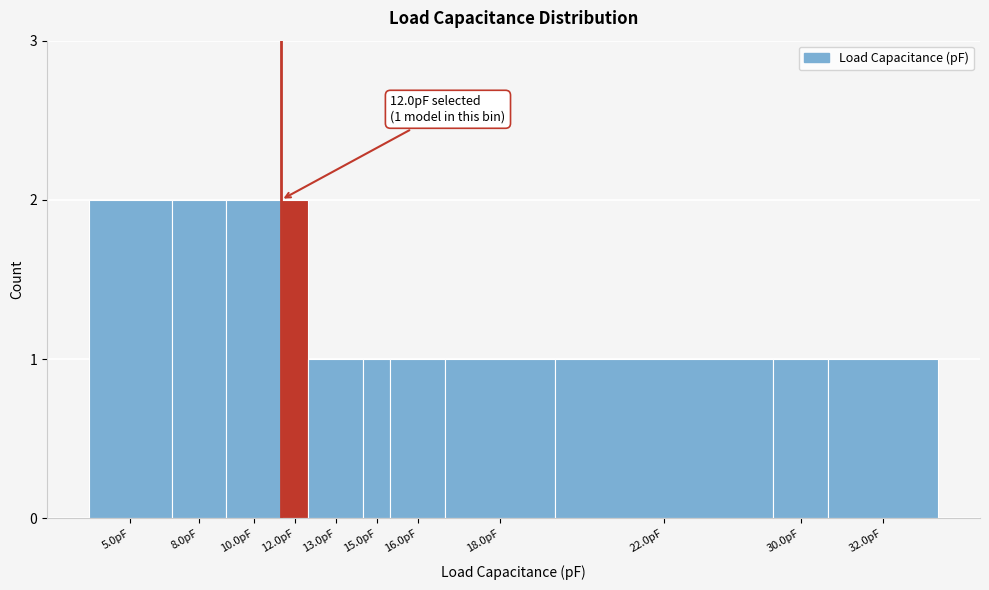

Reading left to right, transcribe all the data shown in this chart.

5.0pF=2	8.0pF=2	10.0pF=2	12.0pF=2	13.0pF=1	15.0pF=1	16.0pF=1	18.0pF=1	22.0pF=1	30.0pF=1	32.0pF=1